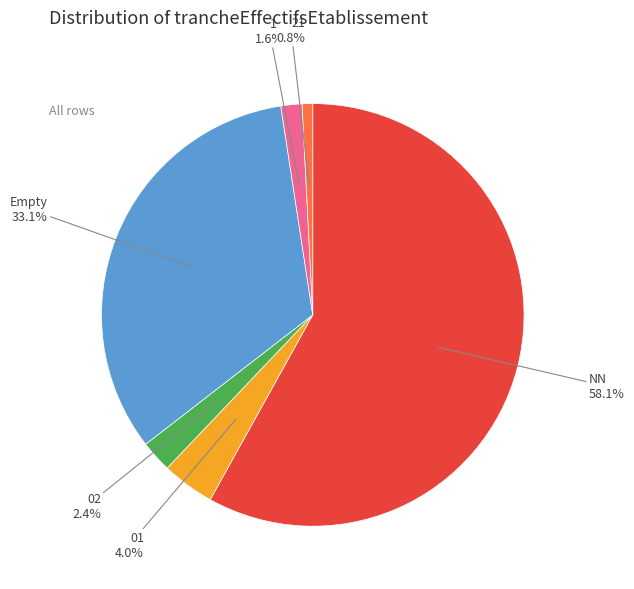

Is there any slice that represents more than half of the pie?

Yes